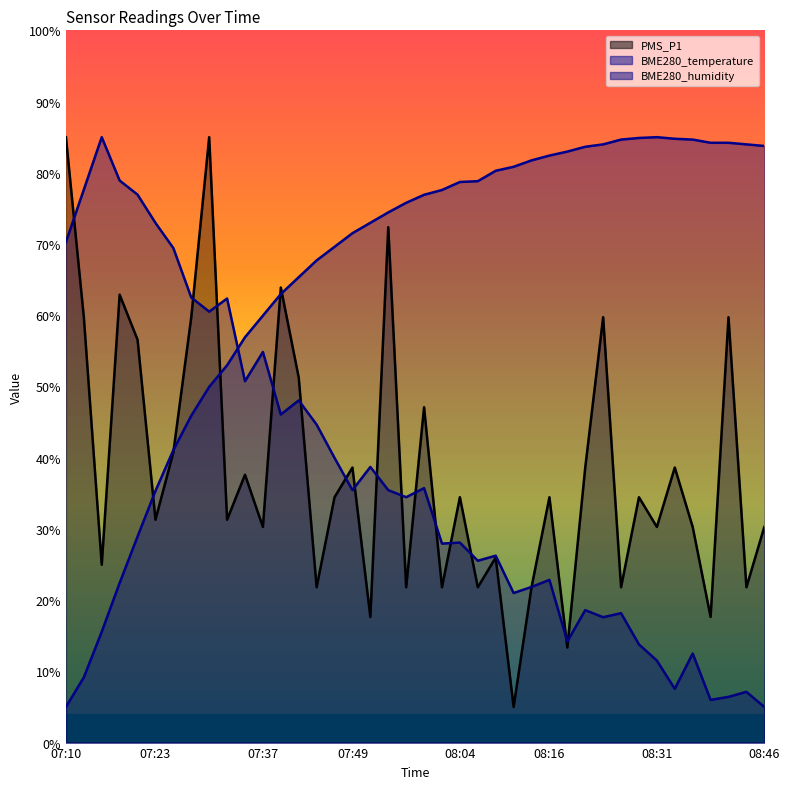

At which category does the chart reach its minimum across all series?

08:11